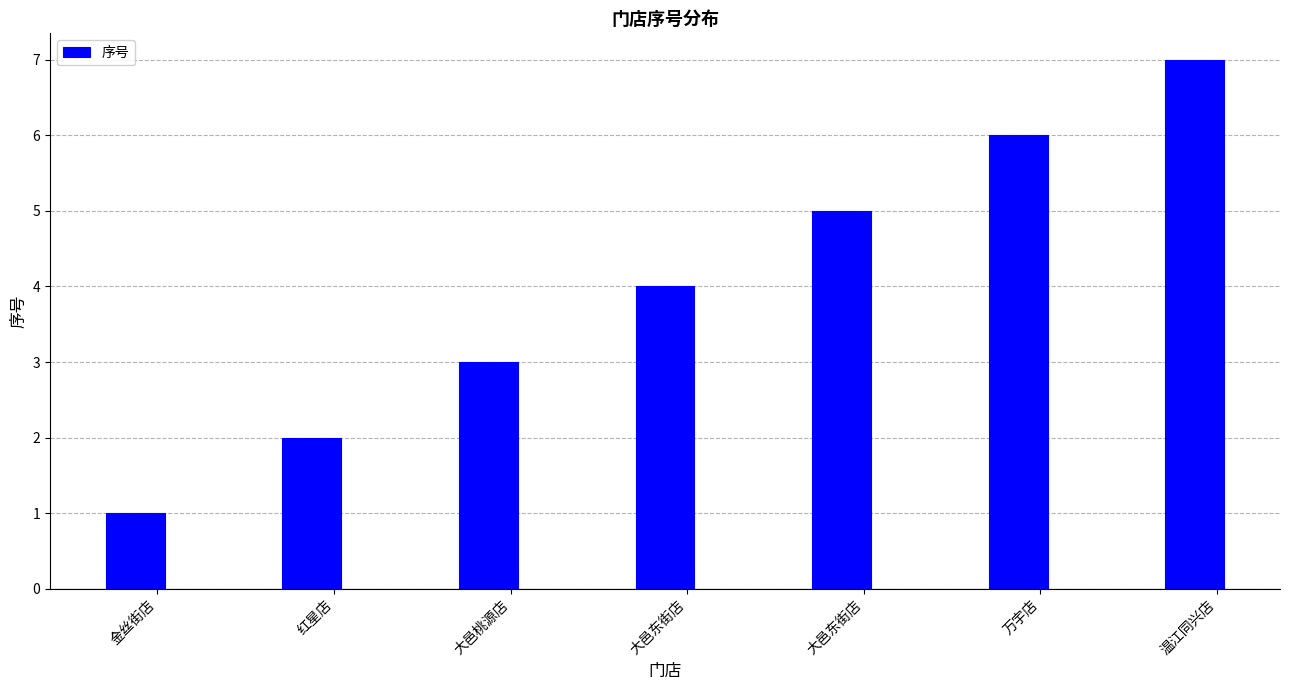

What is the difference between the maximum and minimum values?

6